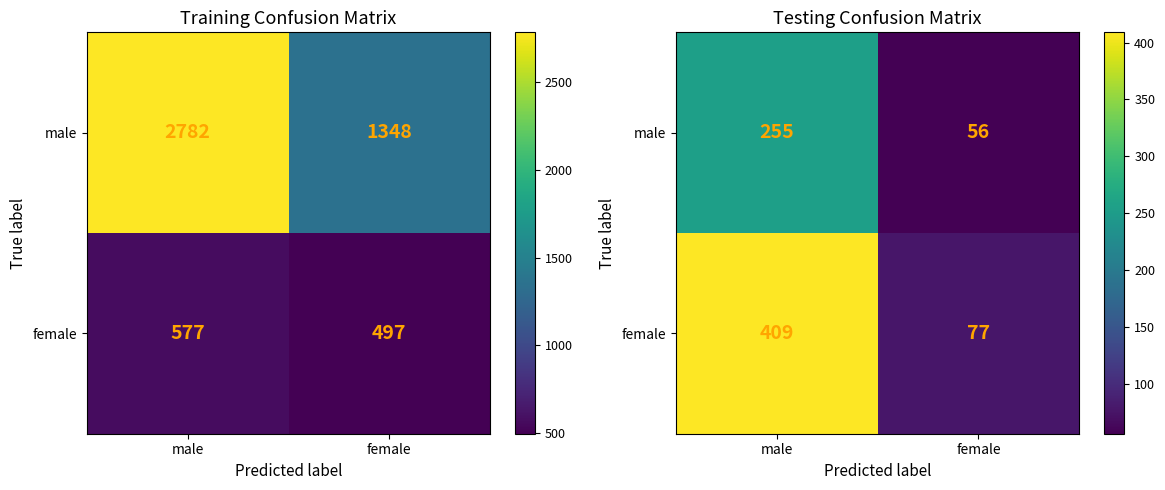

Is it true that female equals 409 at male?

True